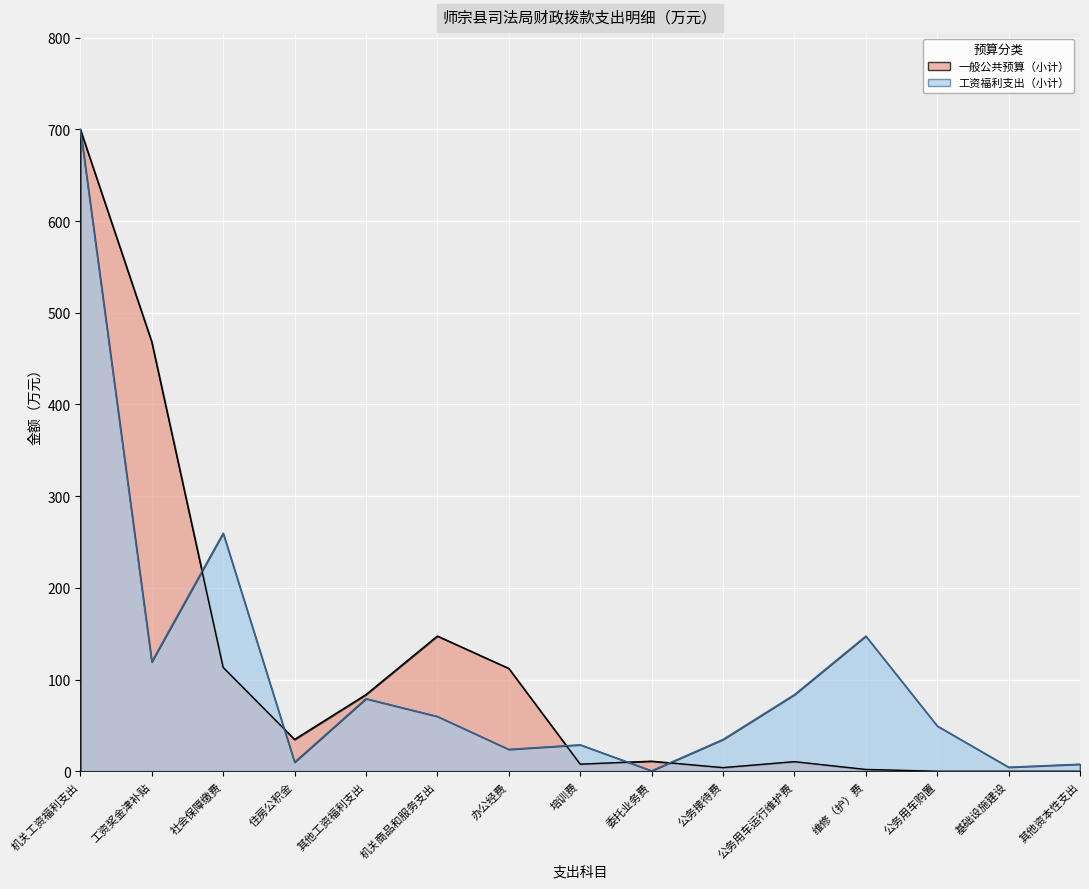

The 一般公共预算（小计） series shows -211.8 at 其他资本性支出. True or false?

False